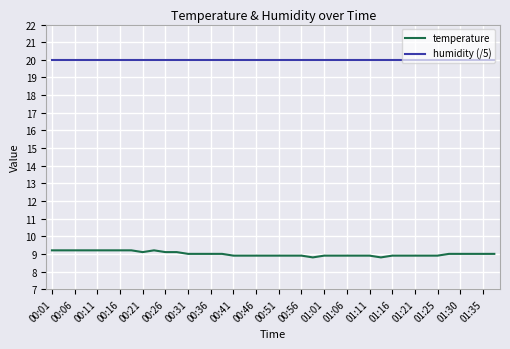

What is the difference between the maximum and minimum values in the temperature series?

0.4